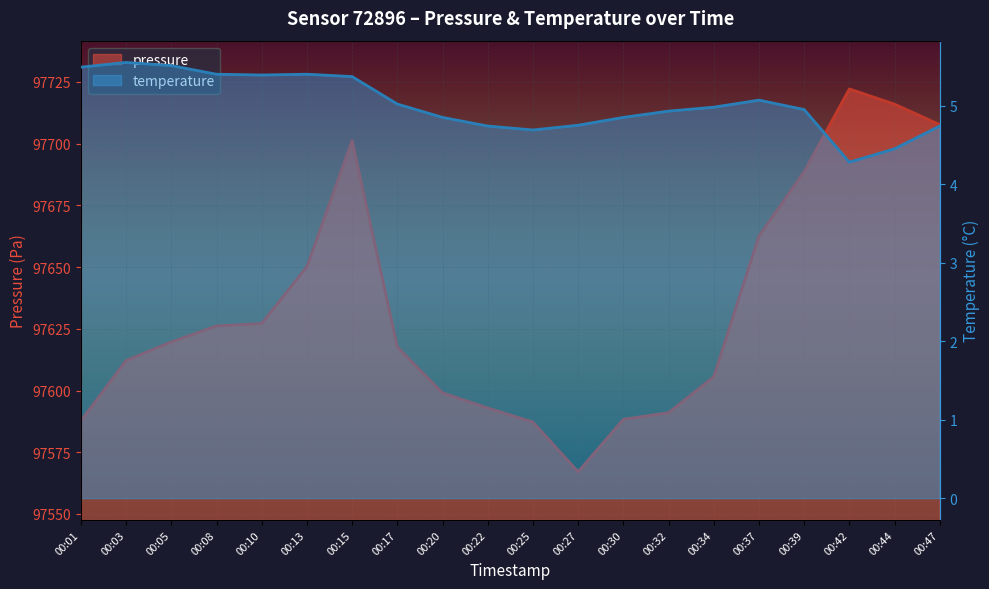

How many values in the pressure series are below 97619?

10